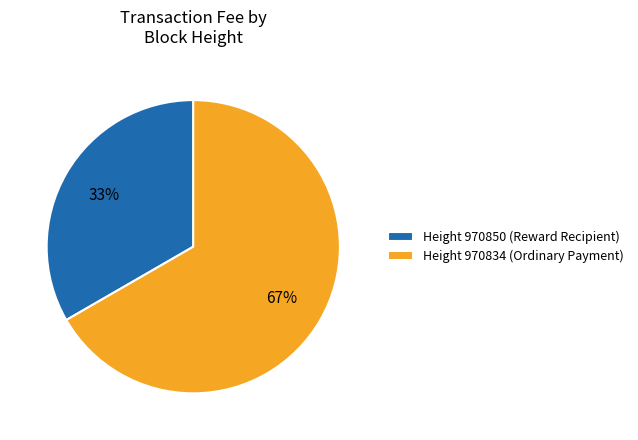

Is there any slice that represents more than half of the pie?

Yes